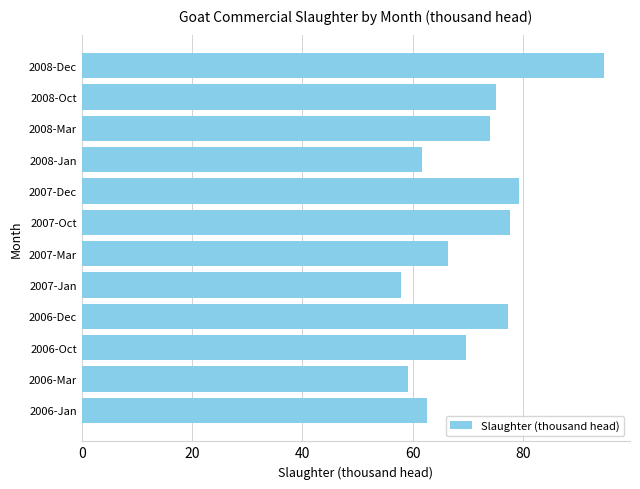

Reading bottom to top, extract all data points from this chart.

62.5	59.2	69.7	77.2	57.9	66.4	77.6	79.2	61.7	73.9	75.1	94.6